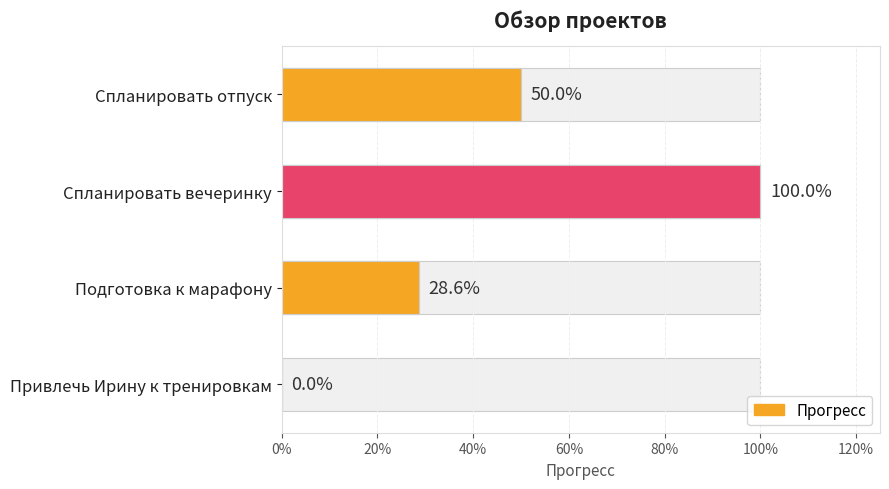

How many bars are there in total?

4